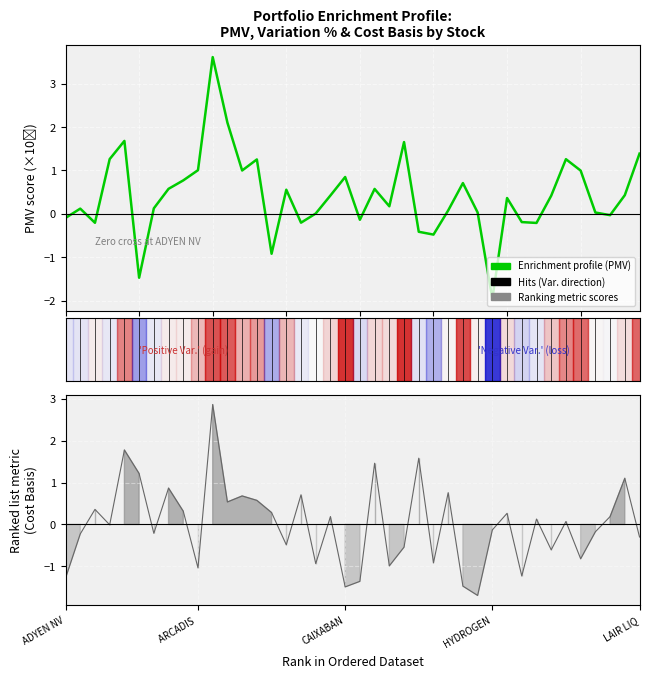

How many data points in Ranking metric scores are above 0?

20